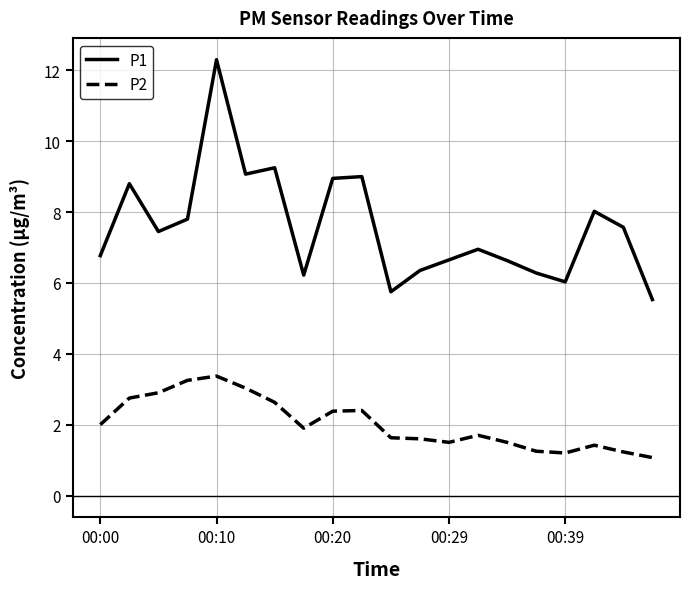

How many lines are shown in the chart?

2